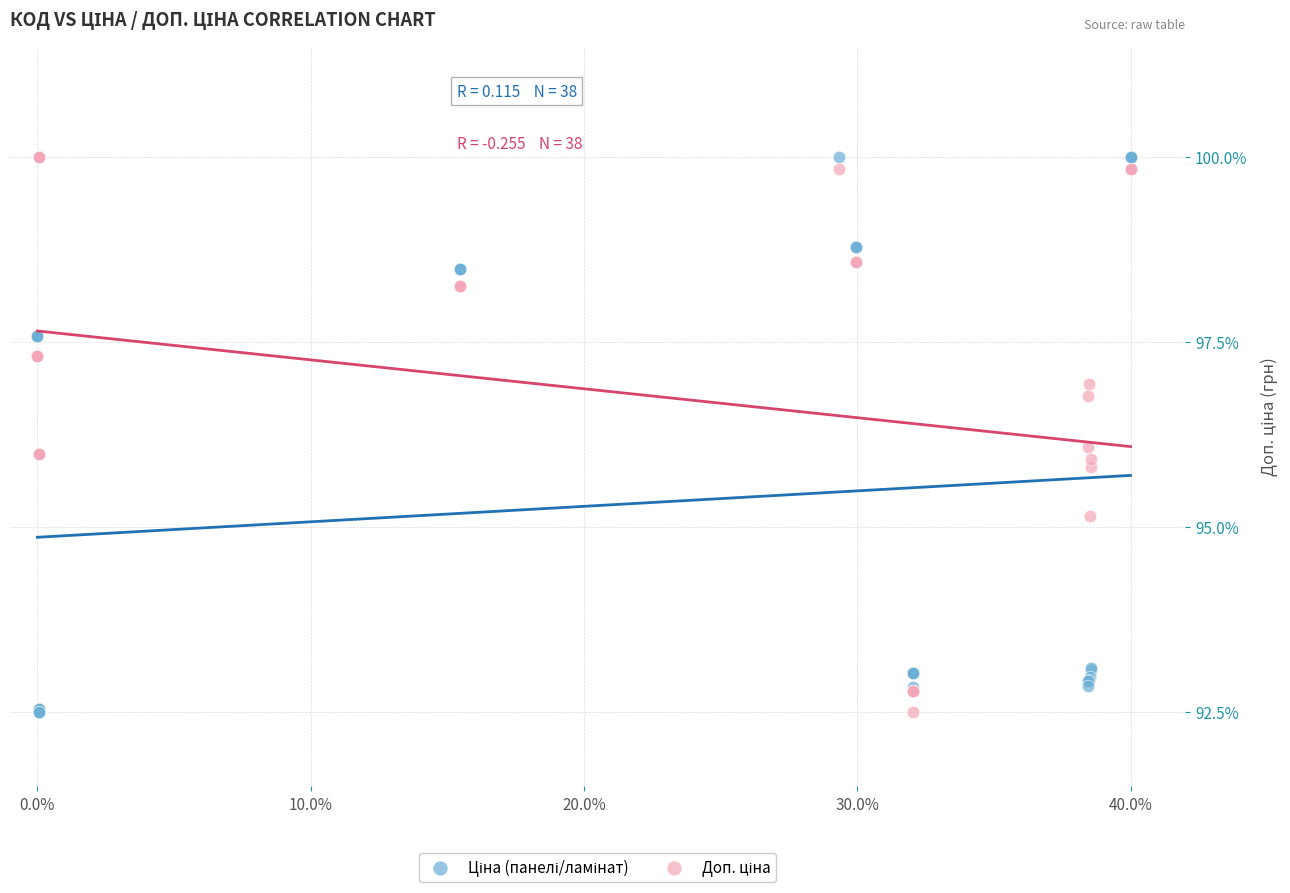

What is the X range (max minus min) for the scatter plot?

40.0